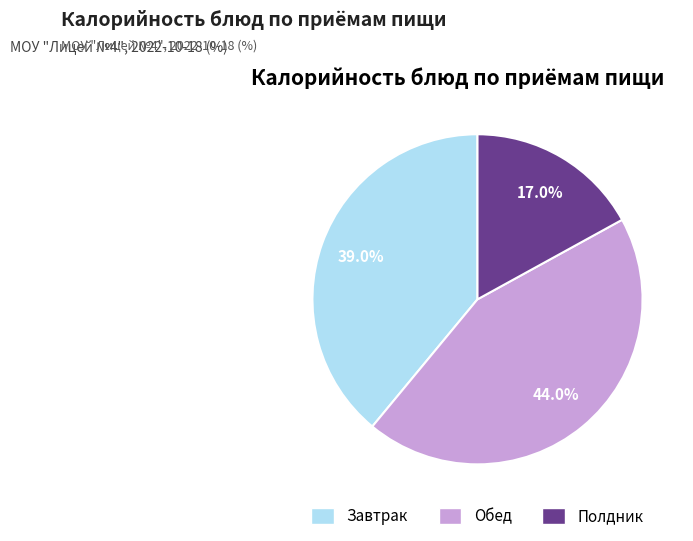

Is there a majority slice in this chart?

No